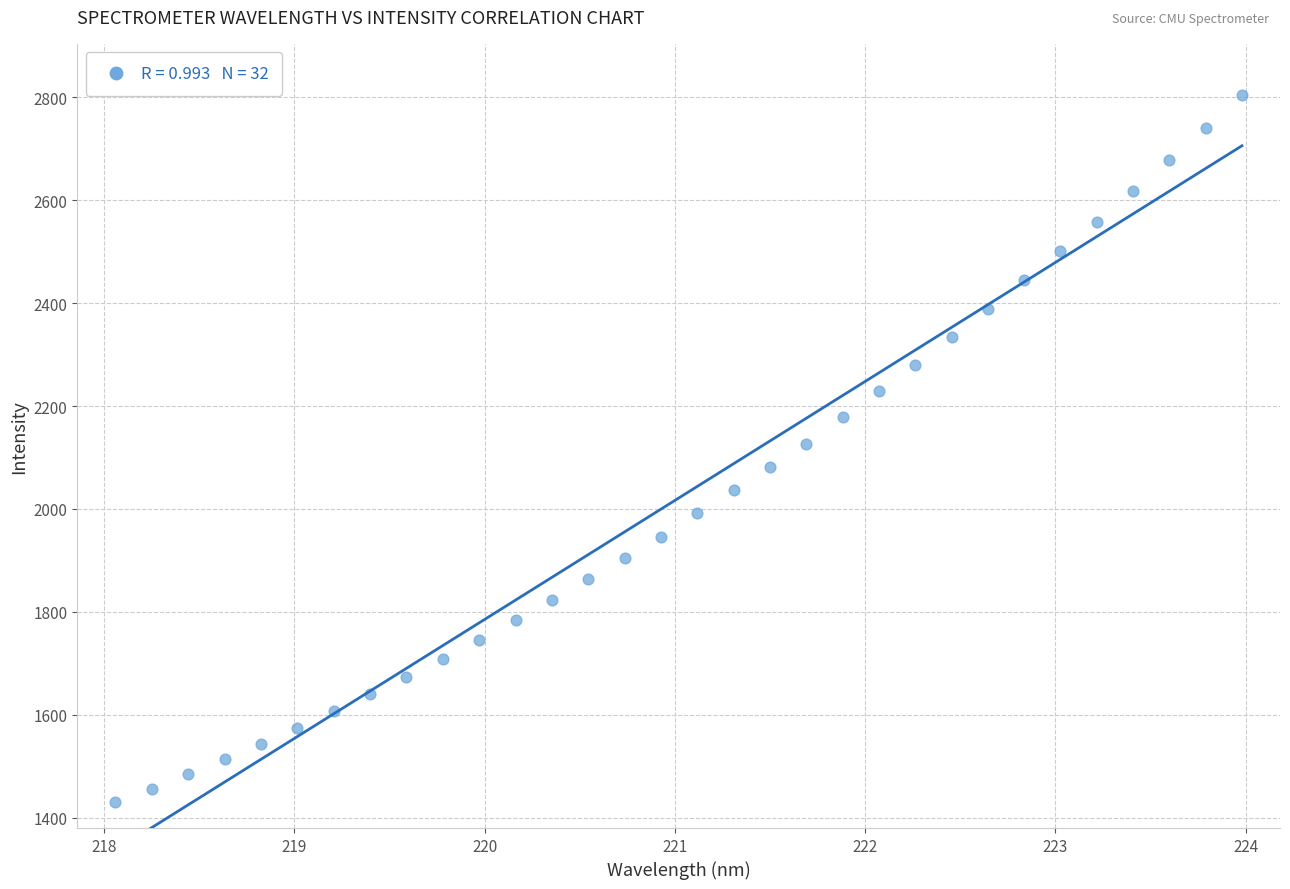

What is the range of X values (max minus min)?

5.9